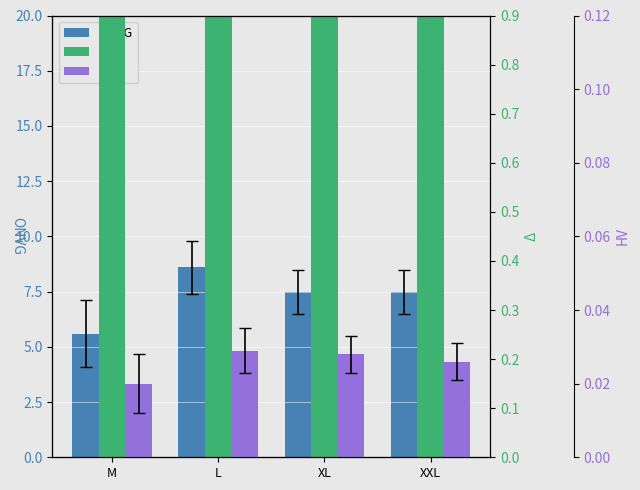

What is the label of the 3rd bar from the right?

L